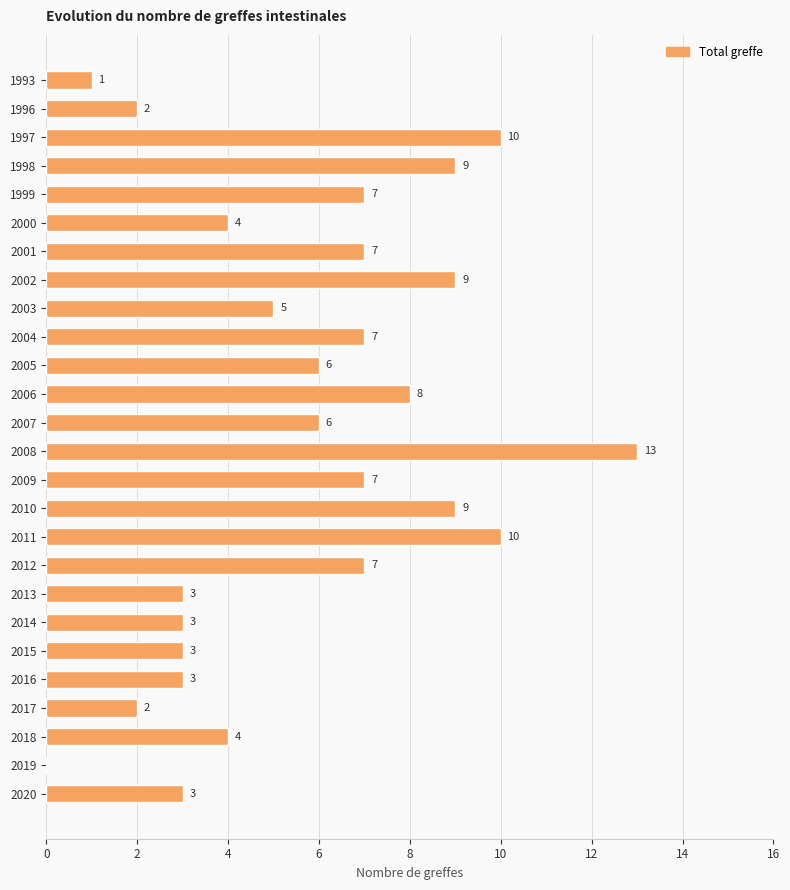

True or false: the data shows 2 at 2017.

True